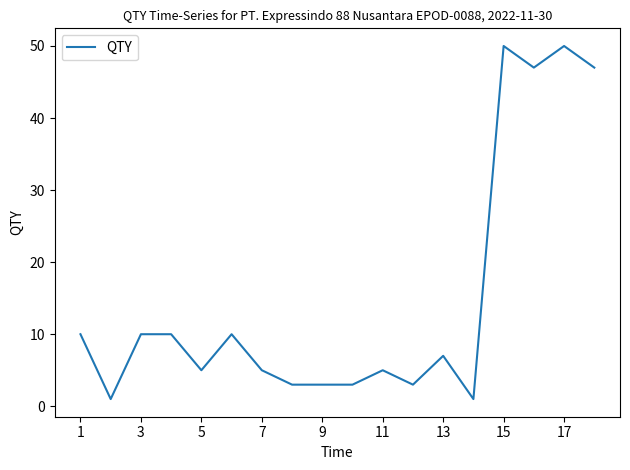

What is the greatest value displayed?

50